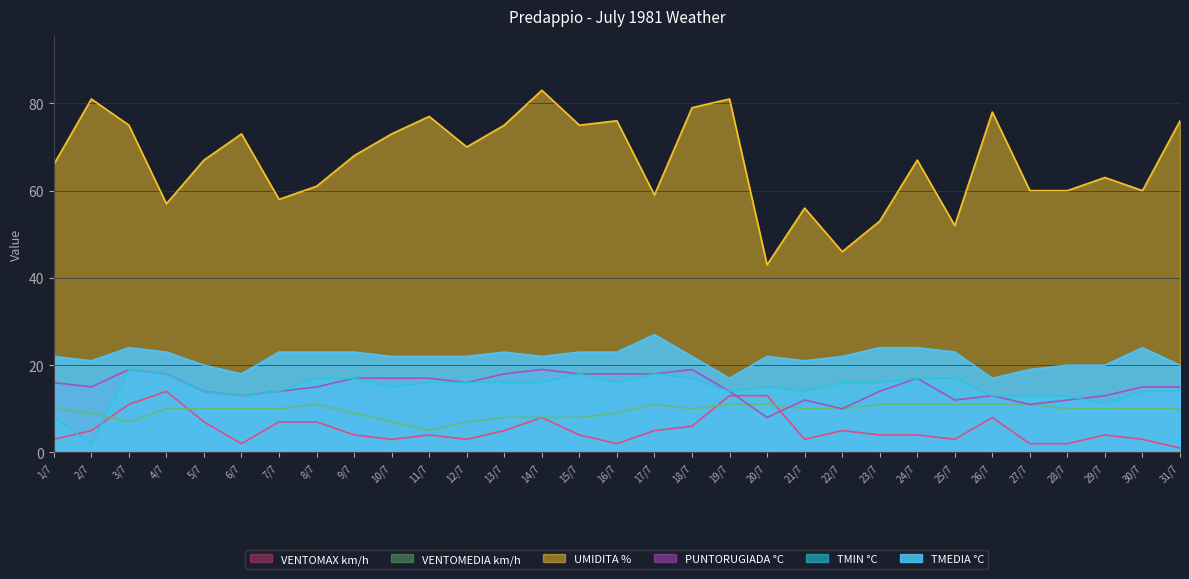

What is the minimum value for TMEDIA °C?

17